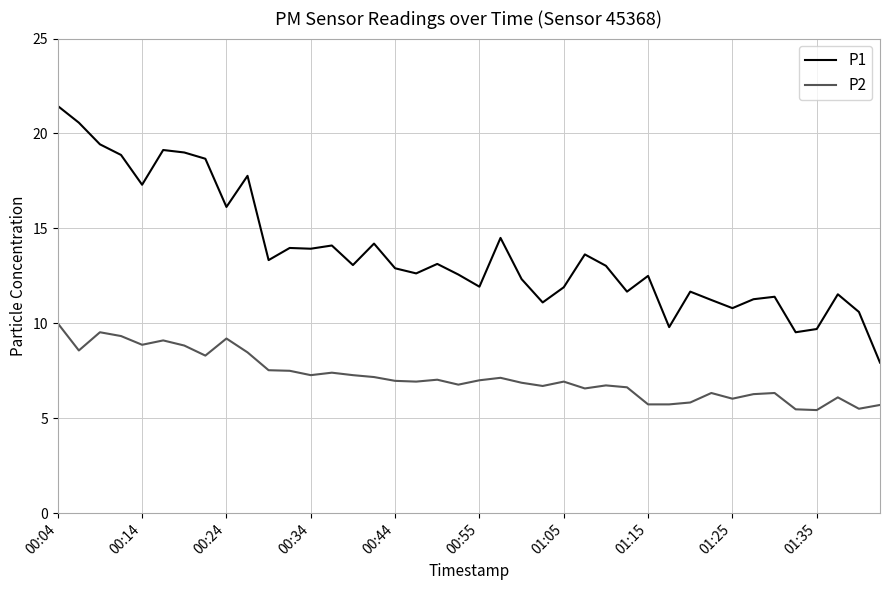

What is the smallest value displayed?

5.4